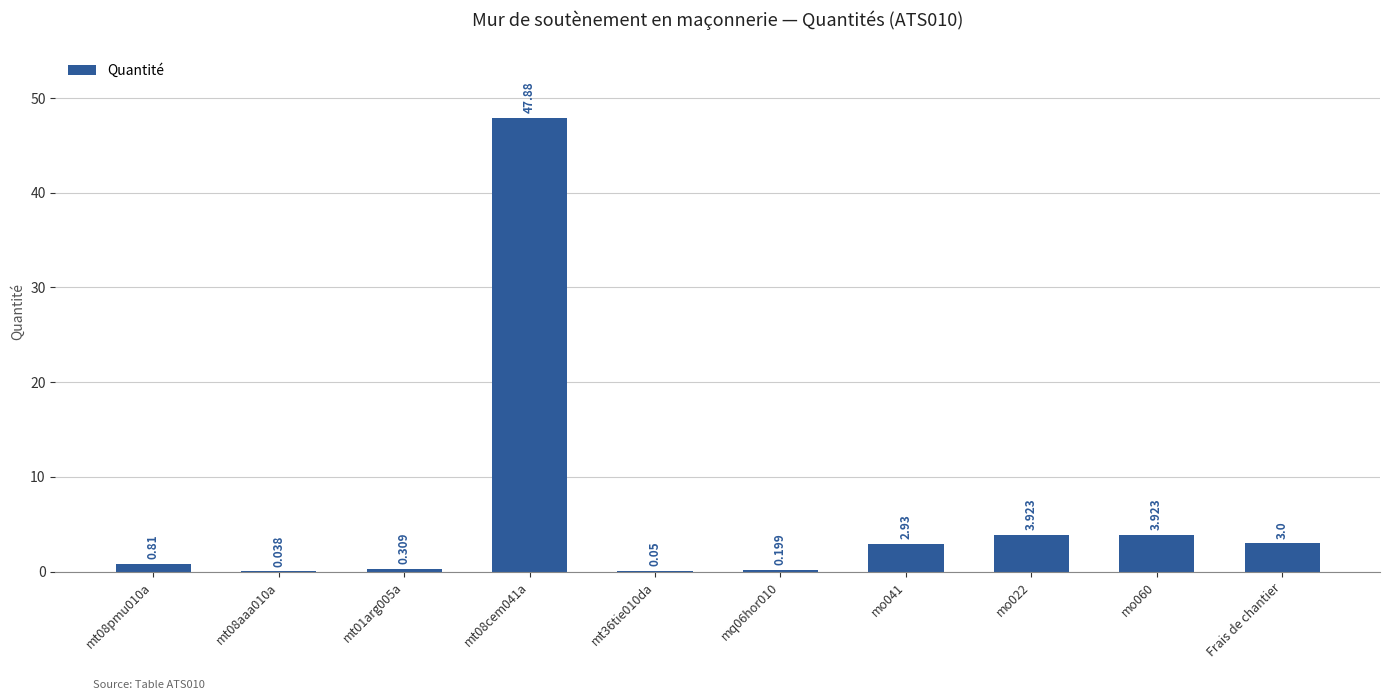

What is the sum of all values?

63.1